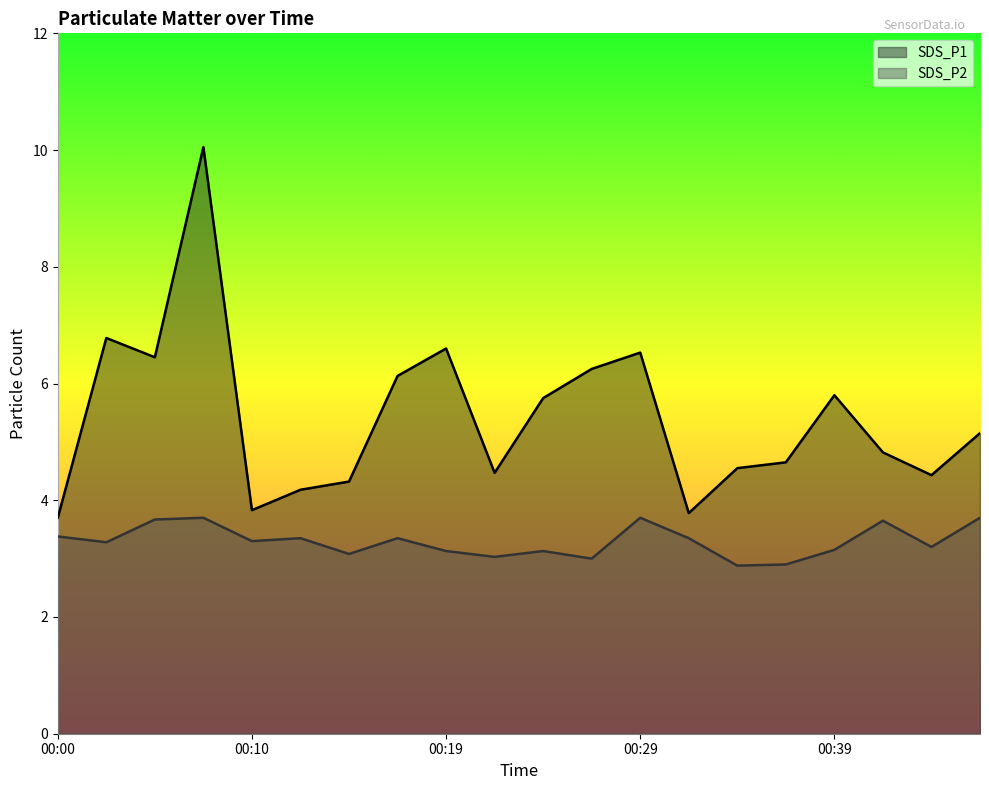

What is the difference between the maximum and second lowest values in the SDS_P2 series?

0.8